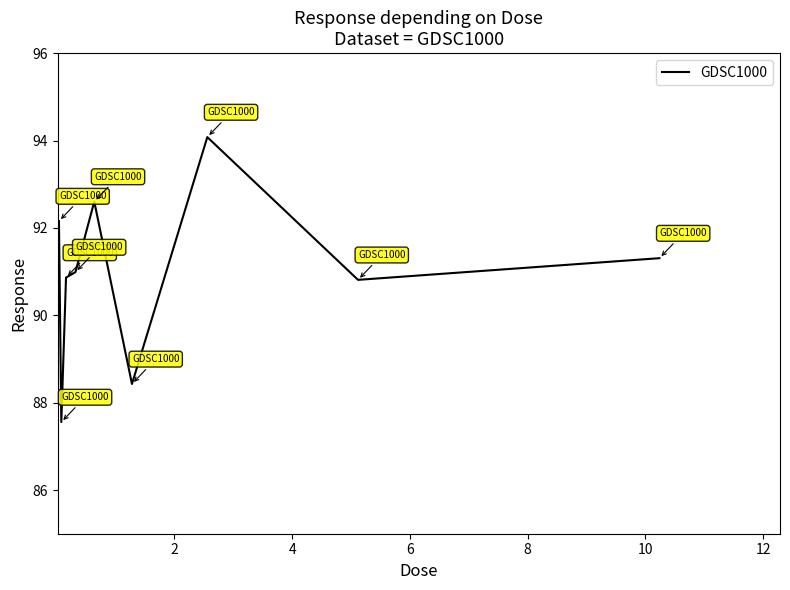

What is the difference between the maximum and minimum values?

6.5